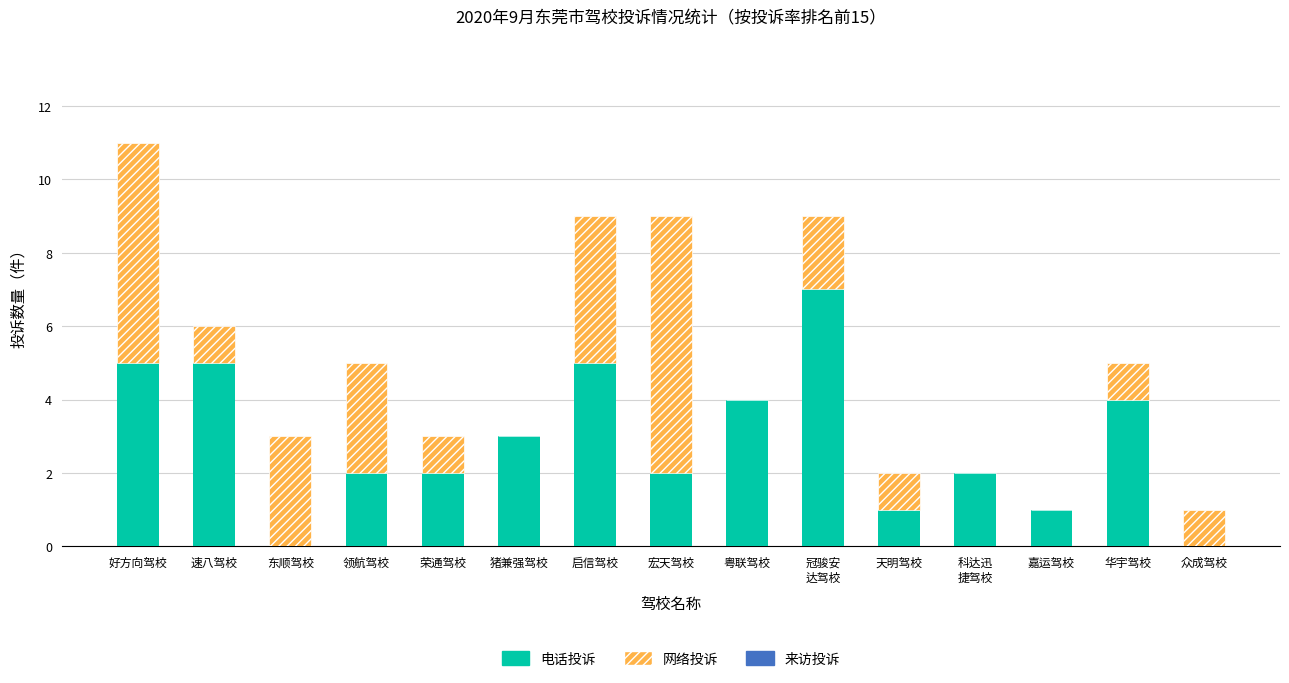

Is it true that 电话投诉 equals -2 at 众成驾校?

False